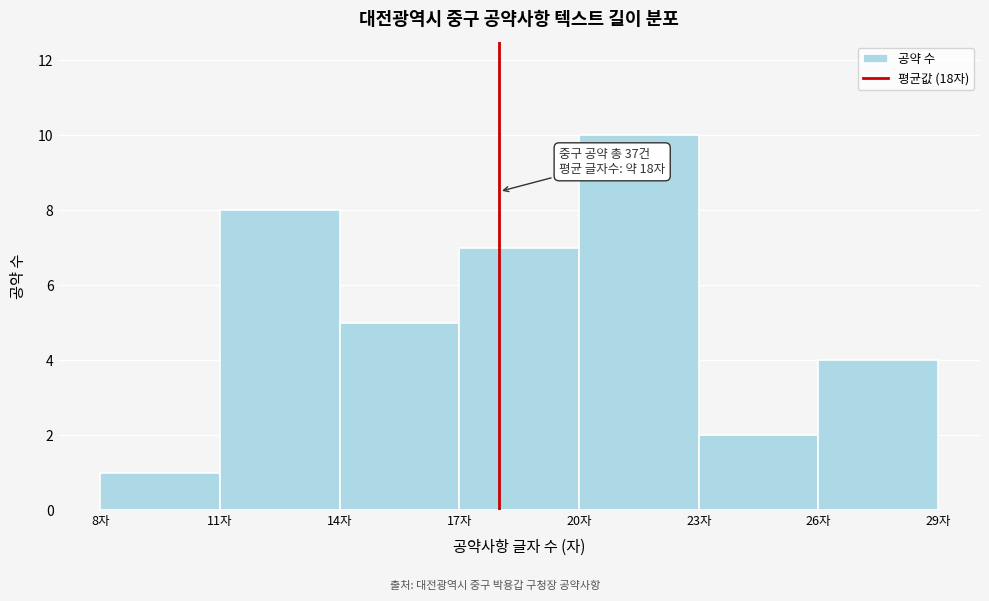

Which range on the x-axis has the tallest bar?

20 to 23